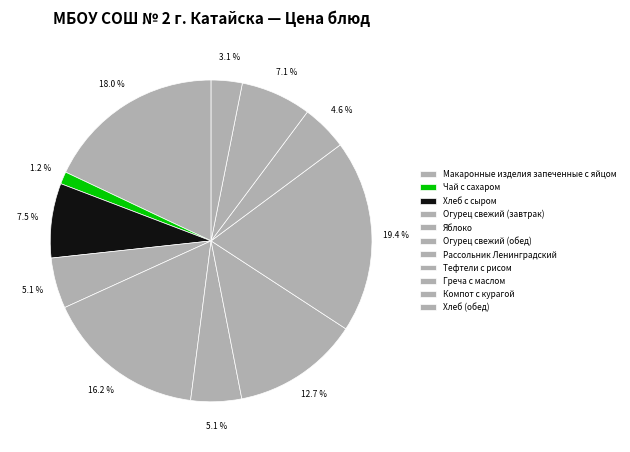

True or false: Греча с маслом accounts for 12% of the total.

False